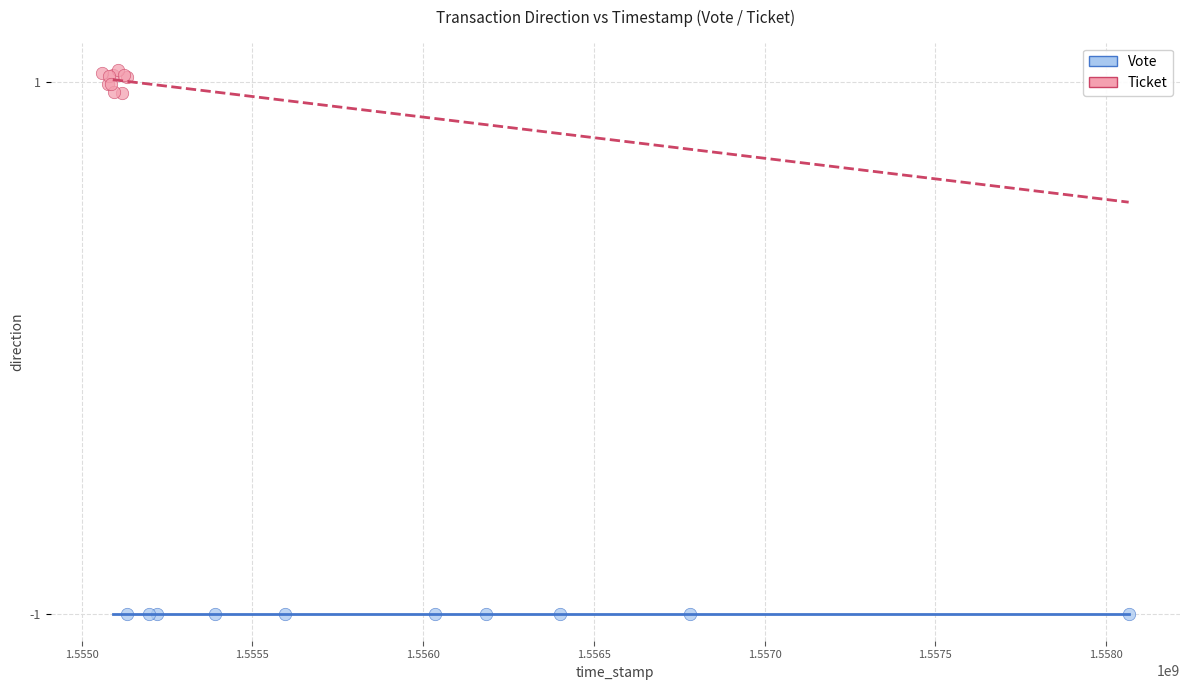

Which series reaches the maximum Y coordinate?

Ticket